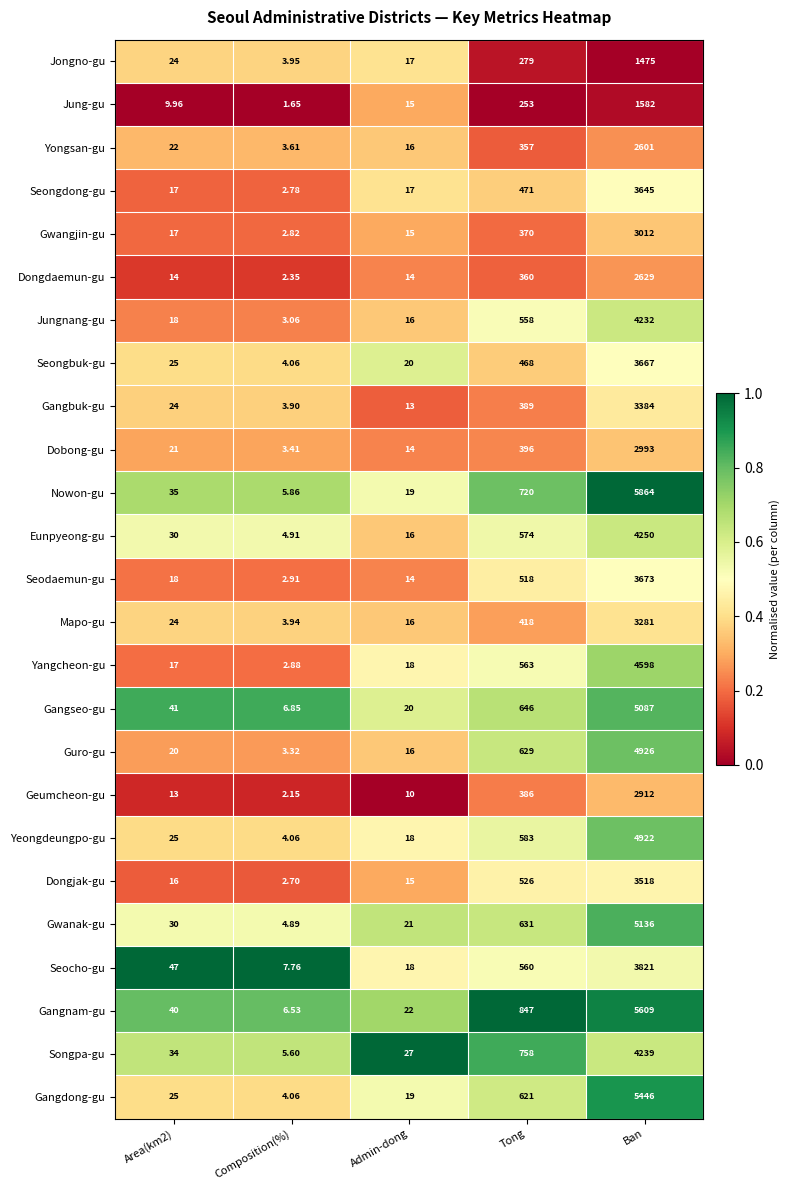

Rank the series at Ban from lowest to highest value.

Jongno-gu, Jung-gu, Yongsan-gu, Dongdaemun-gu, Geumcheon-gu, Dobong-gu, Gwangjin-gu, Mapo-gu, Gangbuk-gu, Dongjak-gu, Seongdong-gu, Seongbuk-gu, Seodaemun-gu, Seocho-gu, Jungnang-gu, Songpa-gu, Eunpyeong-gu, Yangcheon-gu, Yeongdeungpo-gu, Guro-gu, Gangseo-gu, Gwanak-gu, Gangdong-gu, Gangnam-gu, Nowon-gu